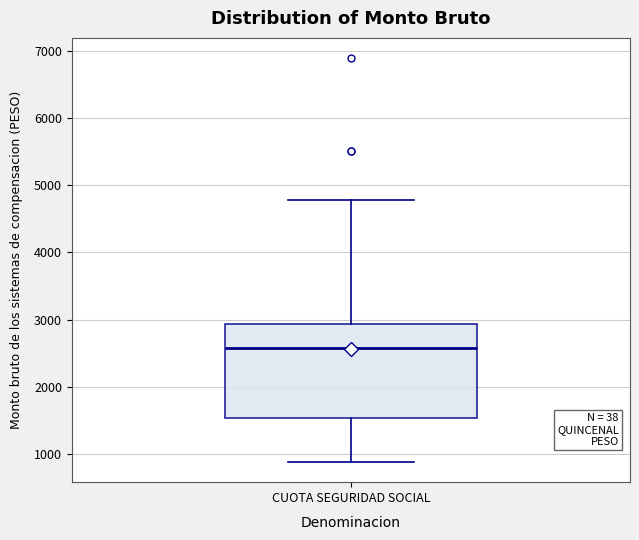

Read this box plot against the y-axis: the position of the median line, the range covered by the box, and the ends of both whiskers. The values are not printed on the chart, so give them approximately, as read against the axis.

median 2600, box 1500 to 2900, whiskers 900 to 4800